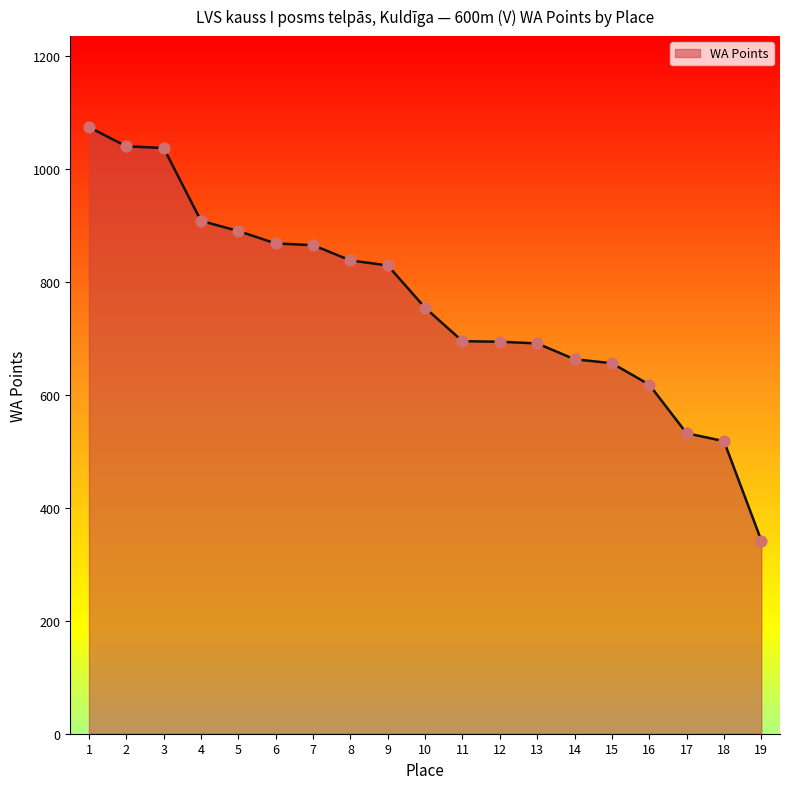

Between 18 and 1, which is larger?

1